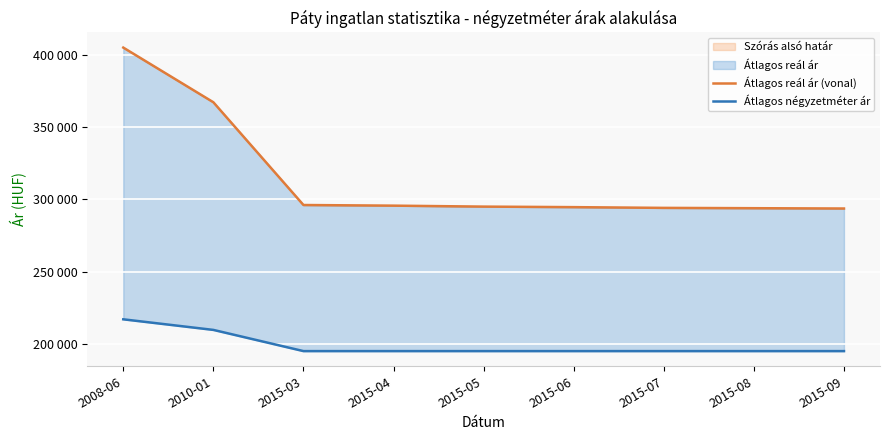

What is the difference between the Átlagos reál ár (vonal) values at 2008-06 and 2015-03?

108950